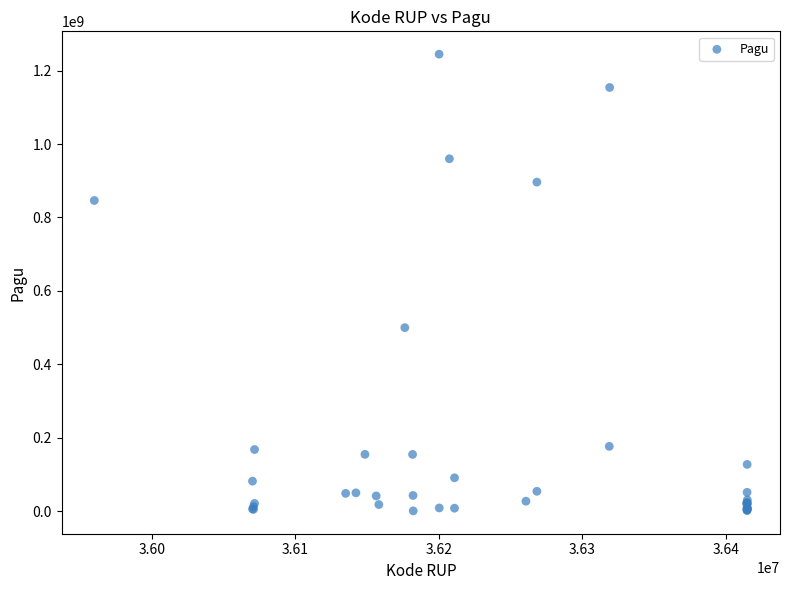

What Y value in the scatter plot is closest to 622840000?

499932000